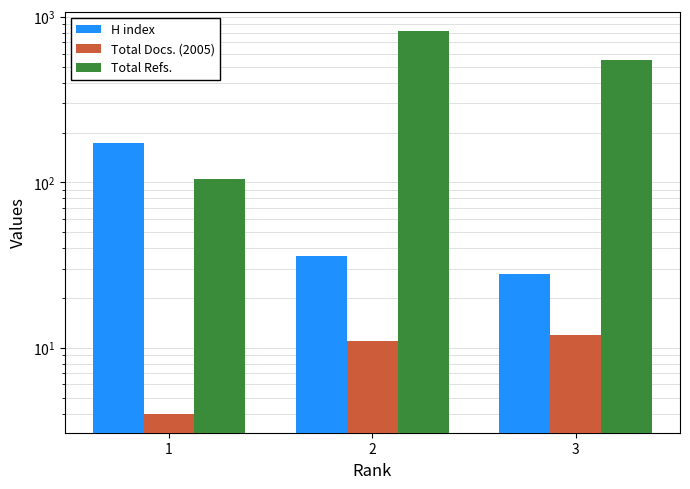

The Total Docs. (2005) series shows 18 at 3. True or false?

False